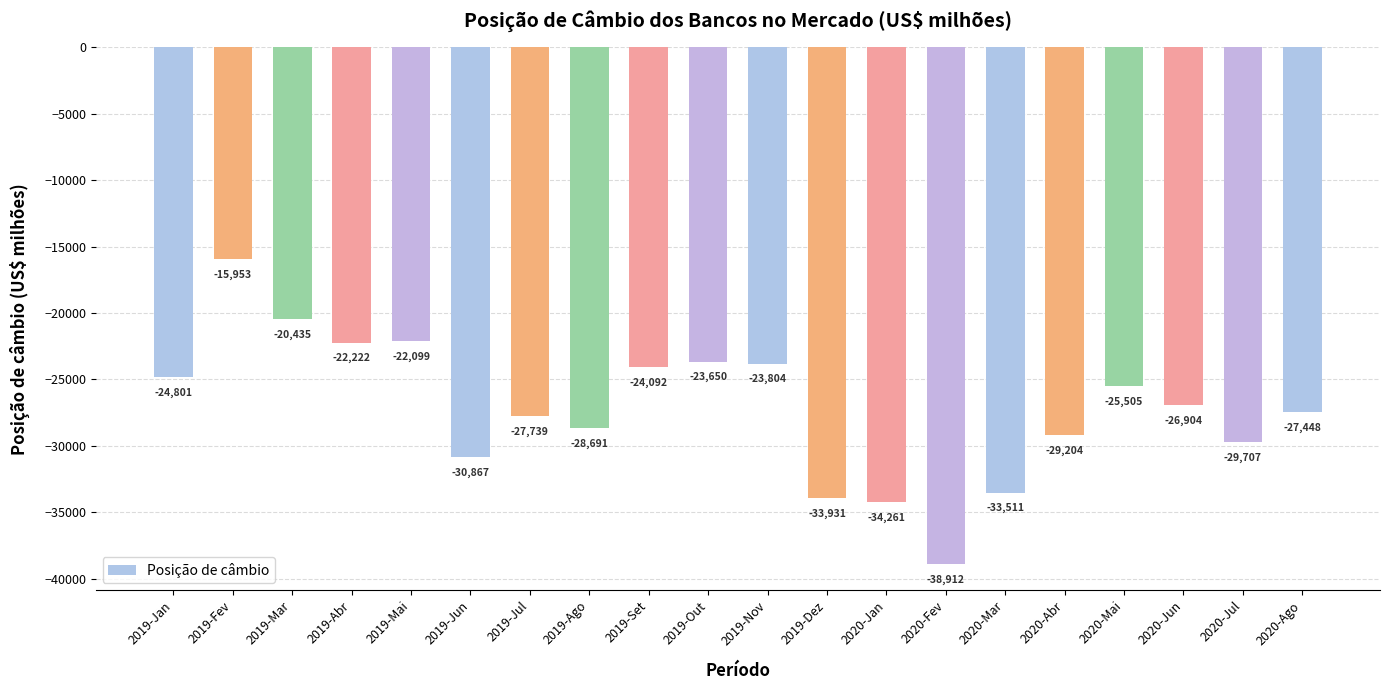

What is the change in value from 2019-Mai to 2020-Abr?

-7105.3